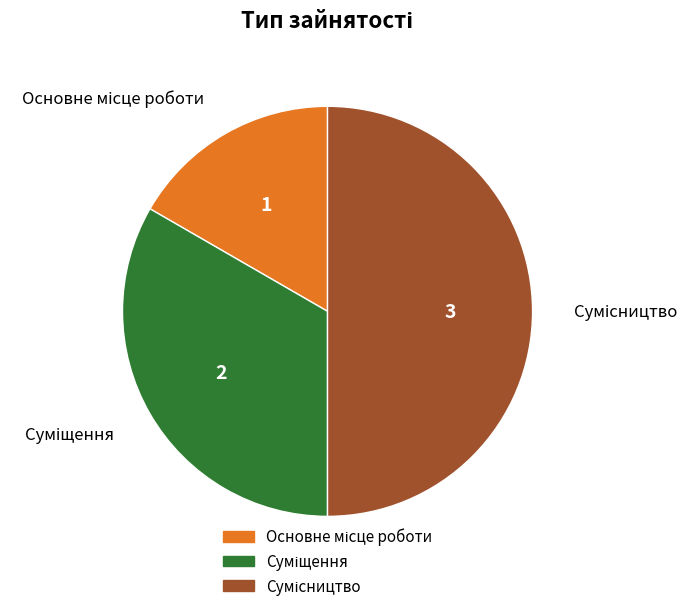

How many segments does this pie chart have?

3